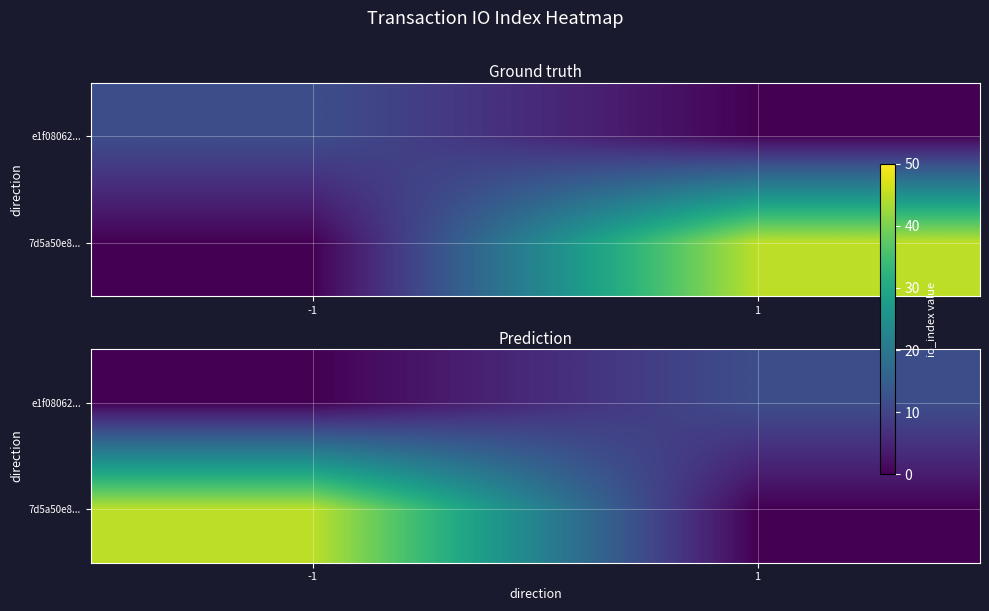

At 1, list the series in order from smallest to largest.

7d5a50e8..., e1f08062...